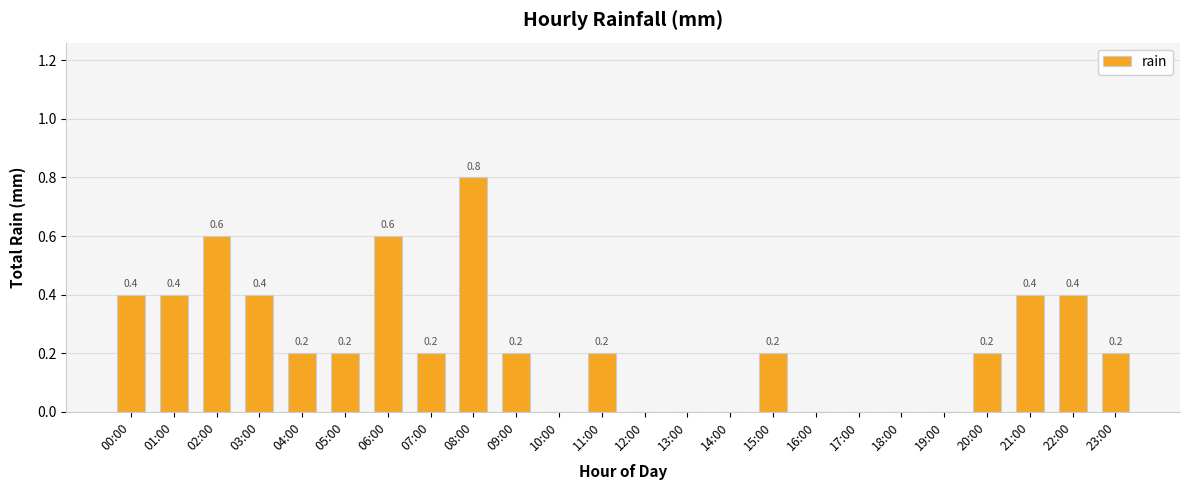

Reading right to left, extract all data points from this chart.

0.2	0.4	0.4	0.2	0.0	0.0	0.0	0.0	0.2	0.0	0.0	0.0	0.2	0.0	0.2	0.8	0.2	0.6	0.2	0.2	0.4	0.6	0.4	0.4